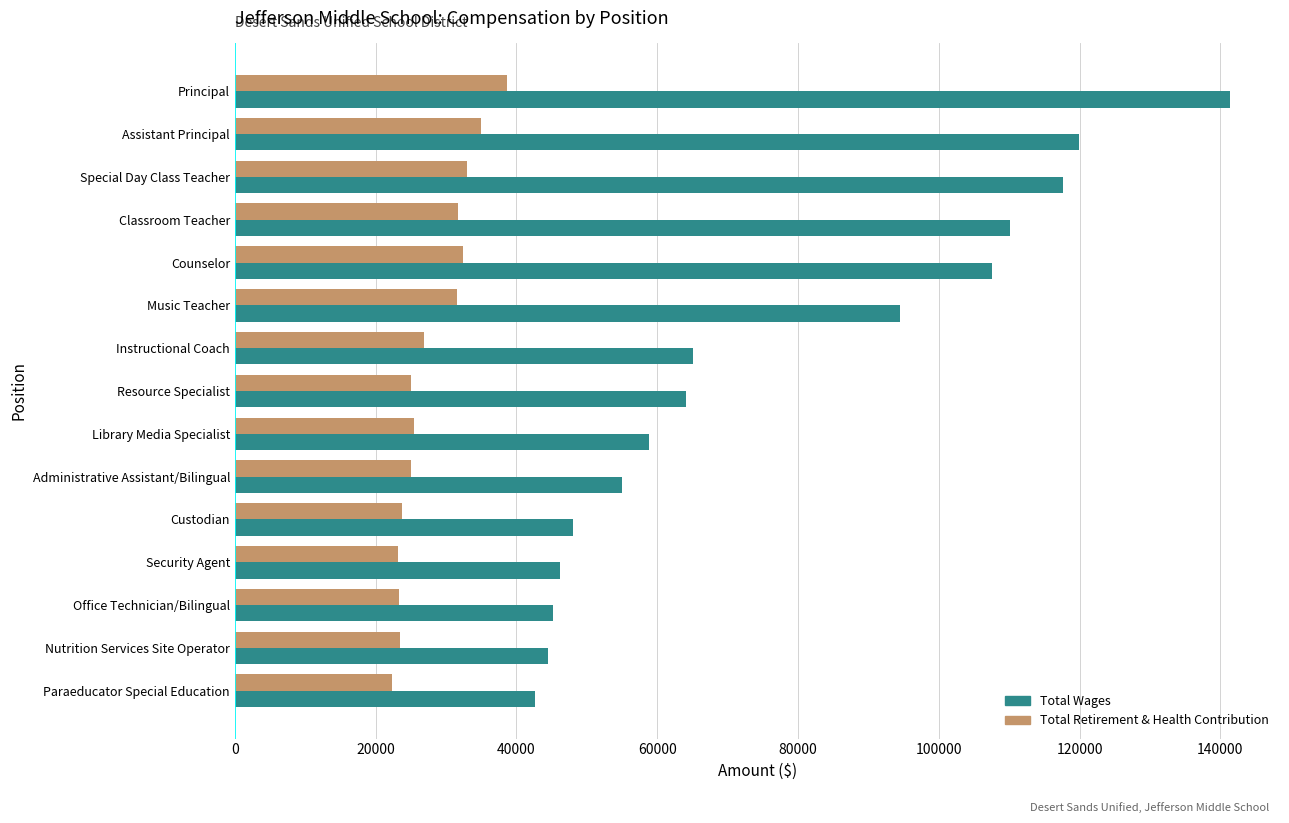

At which label is Total Wages closest to 92016?

Music Teacher